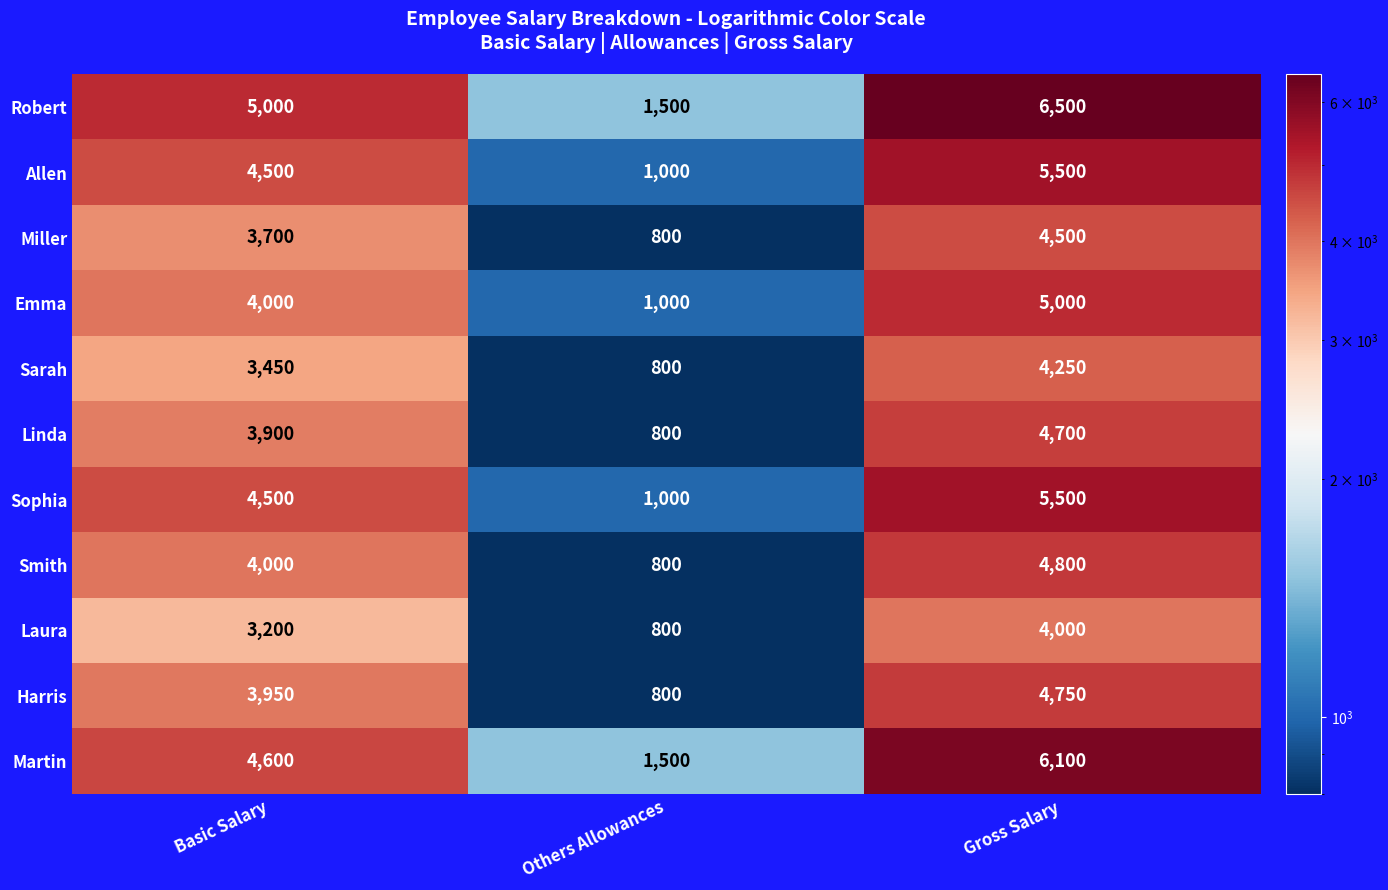

What is the maximum value for Allen?

5500